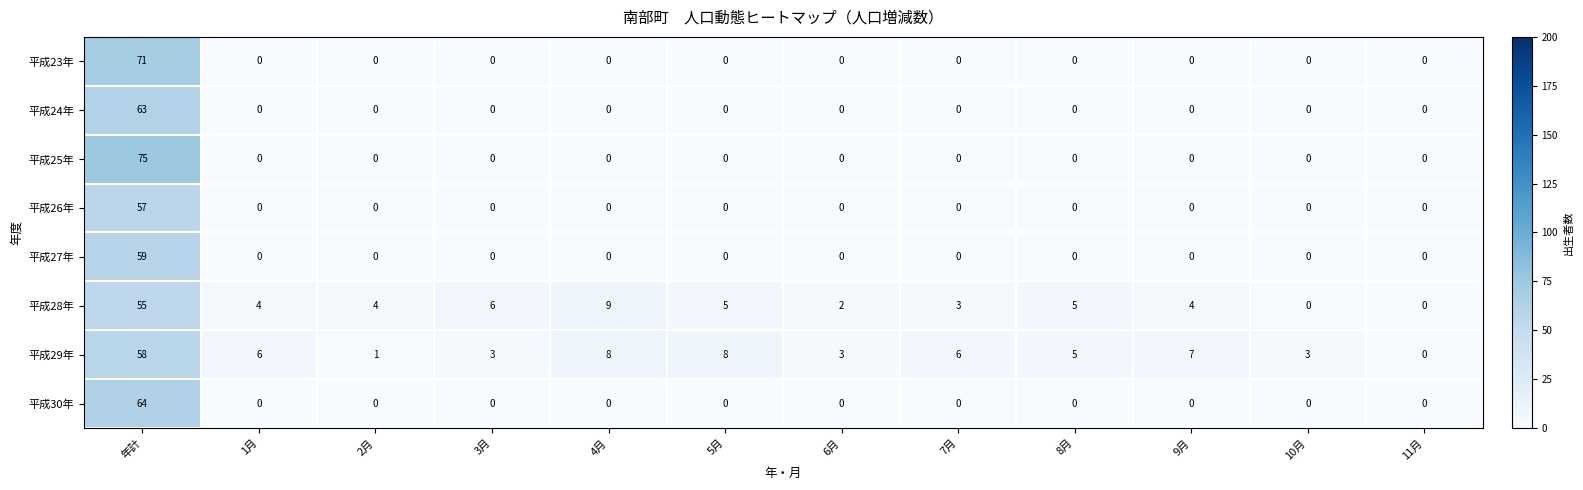

Rank the series by their maximum value, from lowest to highest.

平成28年, 平成26年, 平成29年, 平成27年, 平成24年, 平成30年, 平成23年, 平成25年